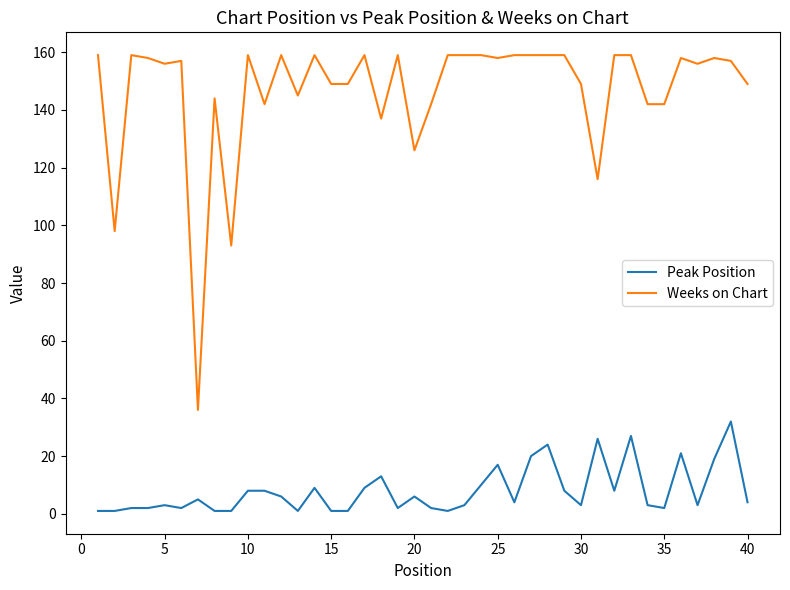

Which series has the largest total across all categories?

Weeks on Chart